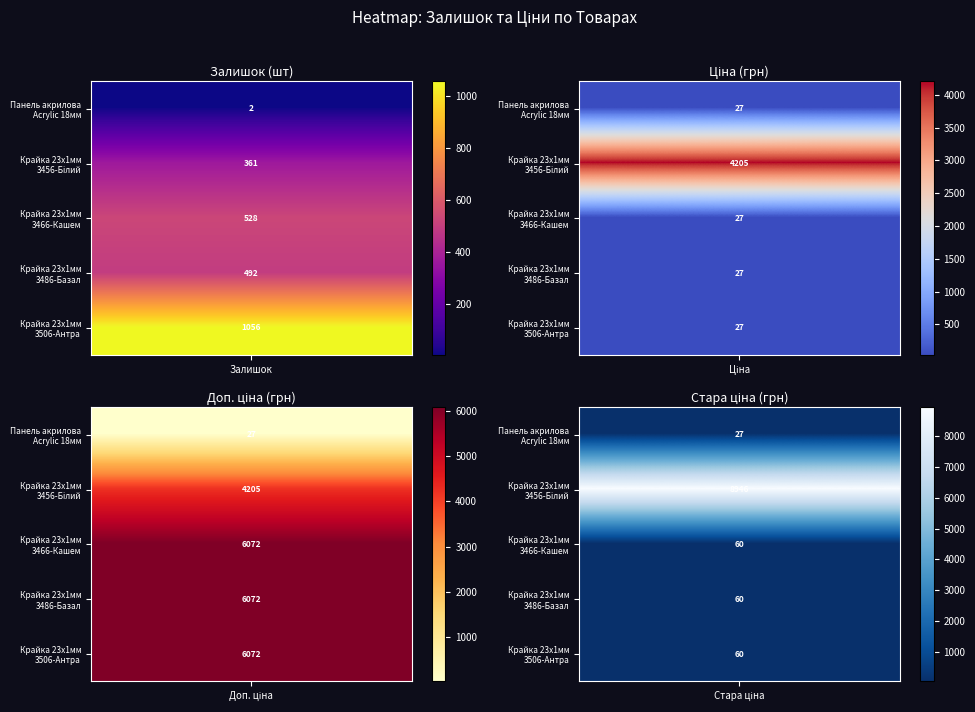

Where does the Крайка 23x1 мм.  Alvic Solid 3506-Антра… series first go above 1056?

Доп. ціна